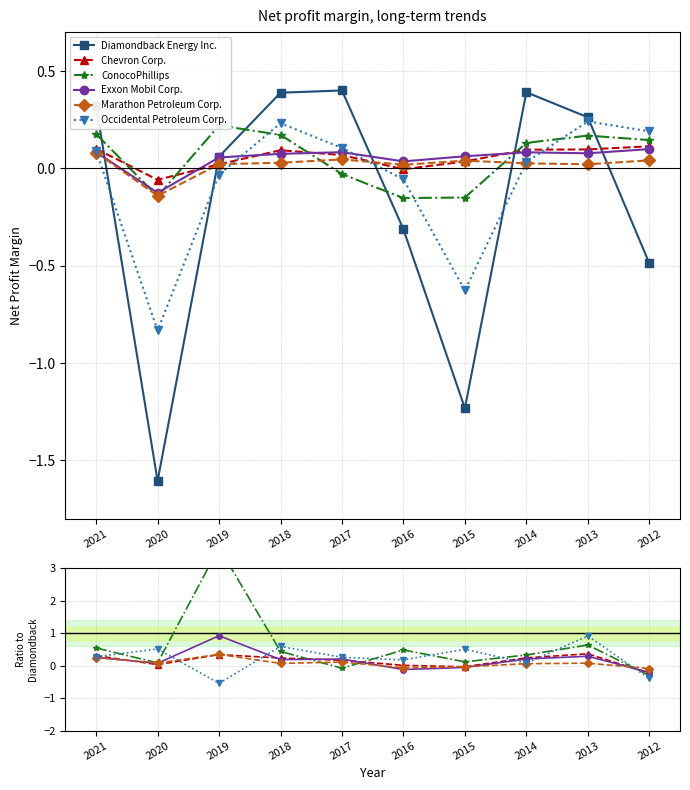

At which label does Chevron Corp. reach its minimum?

2012